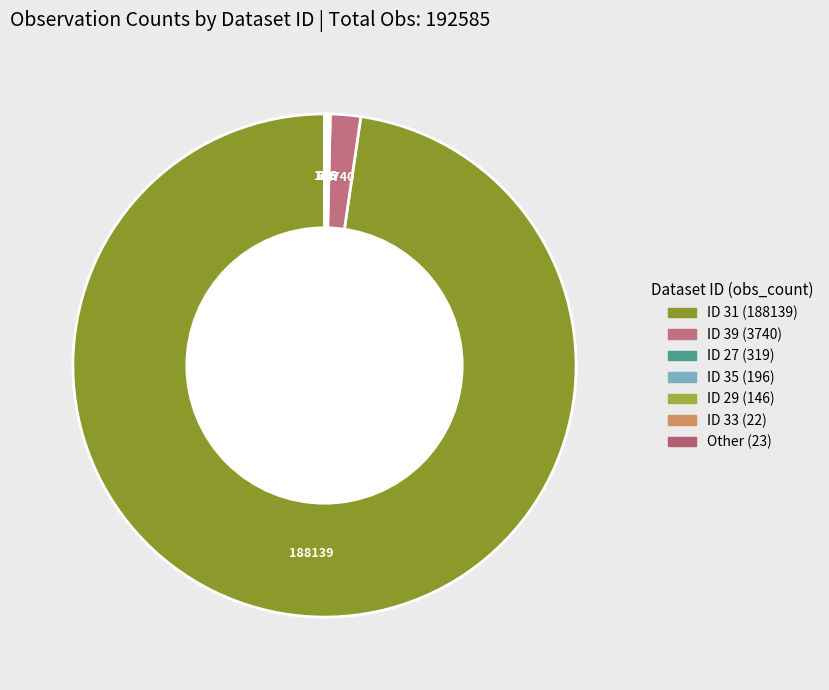

To the nearest percent, what is the difference between the largest and smallest slice percentages?

98%